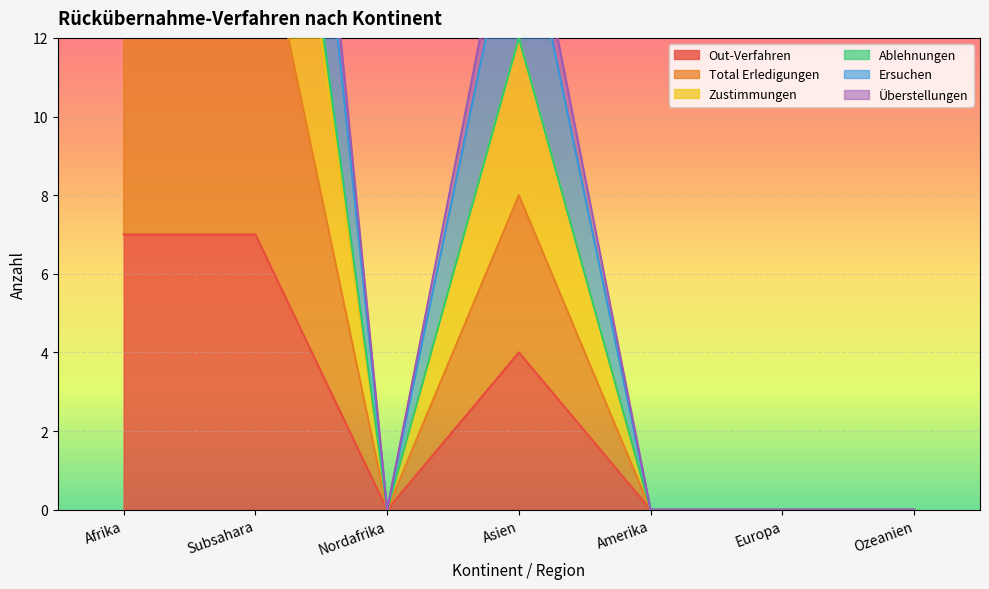

The Out-Verfahren series shows 0 at Nordafrika. True or false?

True